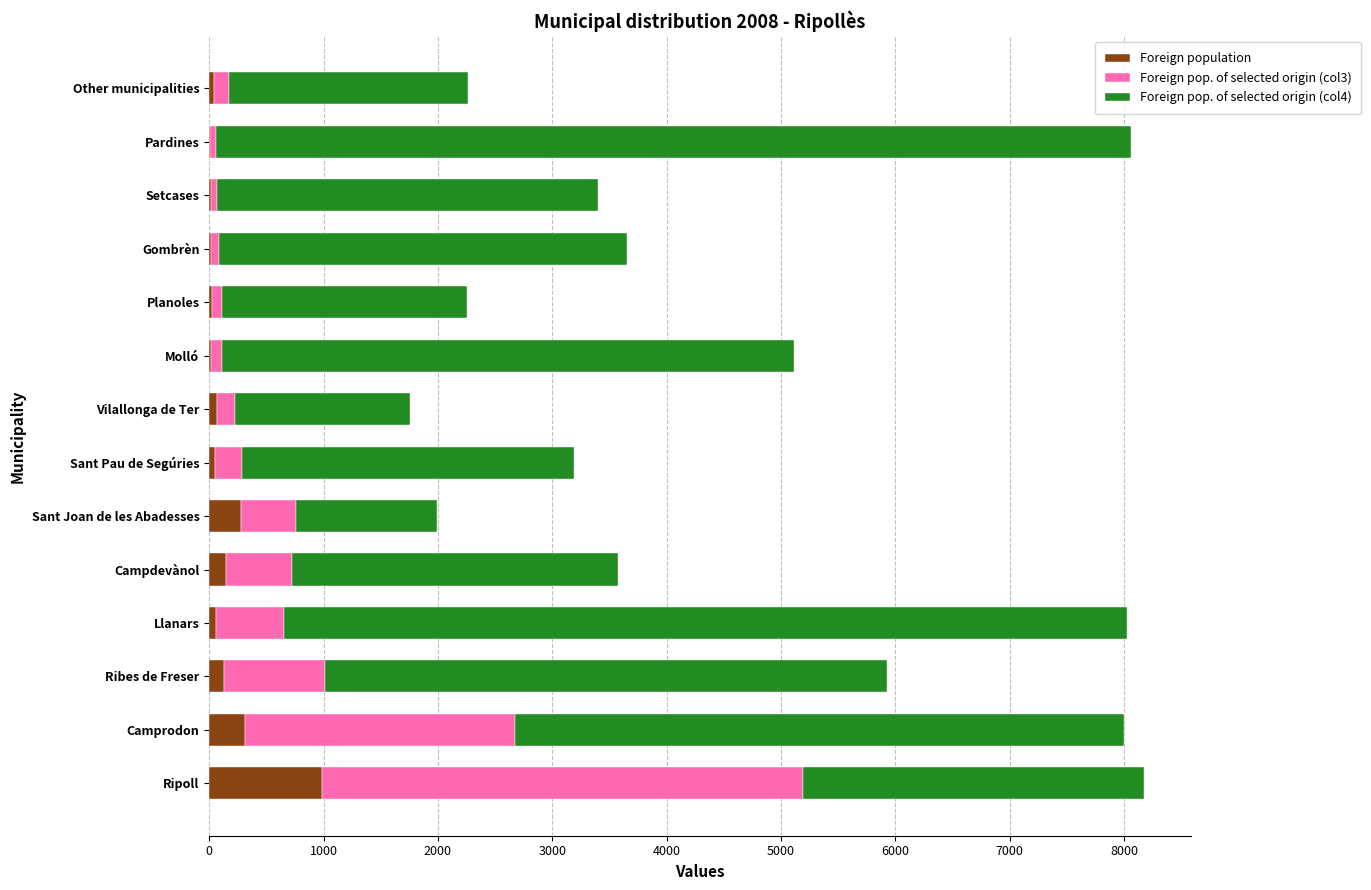

At which label does Foreign population reach its peak?

Ripoll